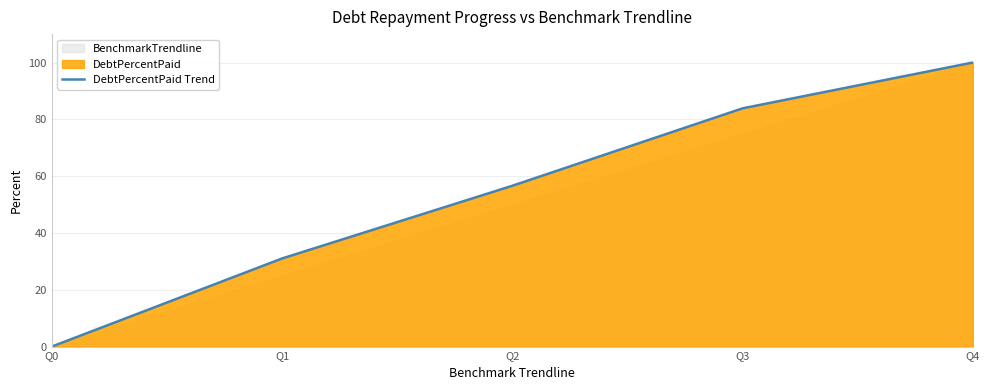

What is the greatest value displayed?

100.0